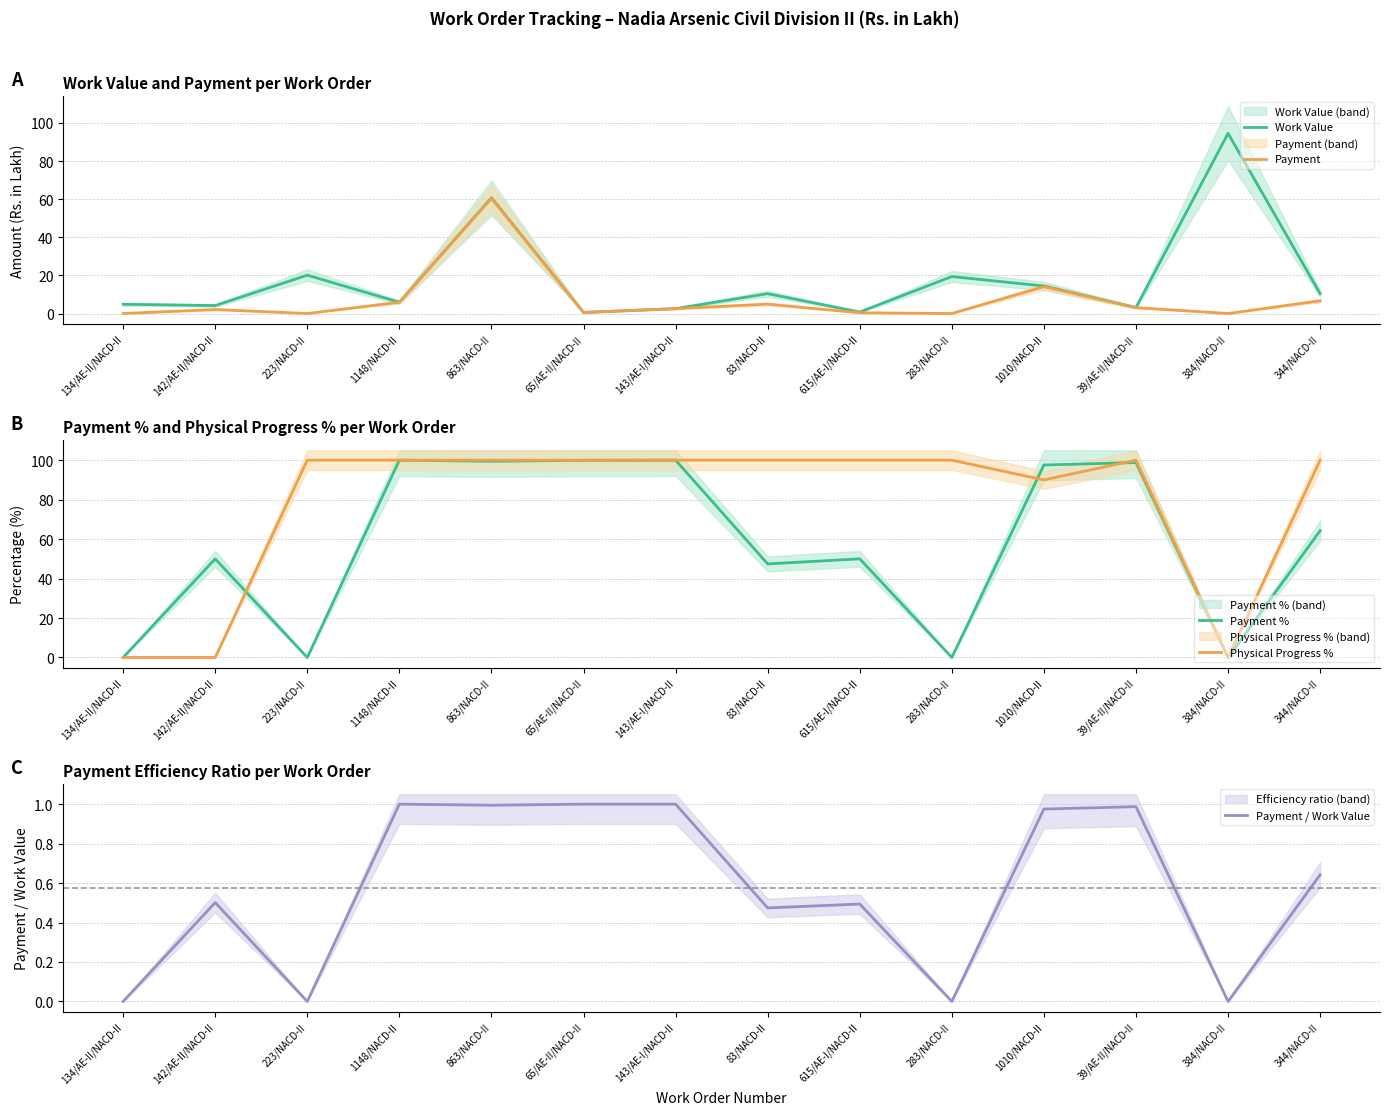

The Physical Progress % series shows 0.0 at 384/NACD-II. True or false?

True